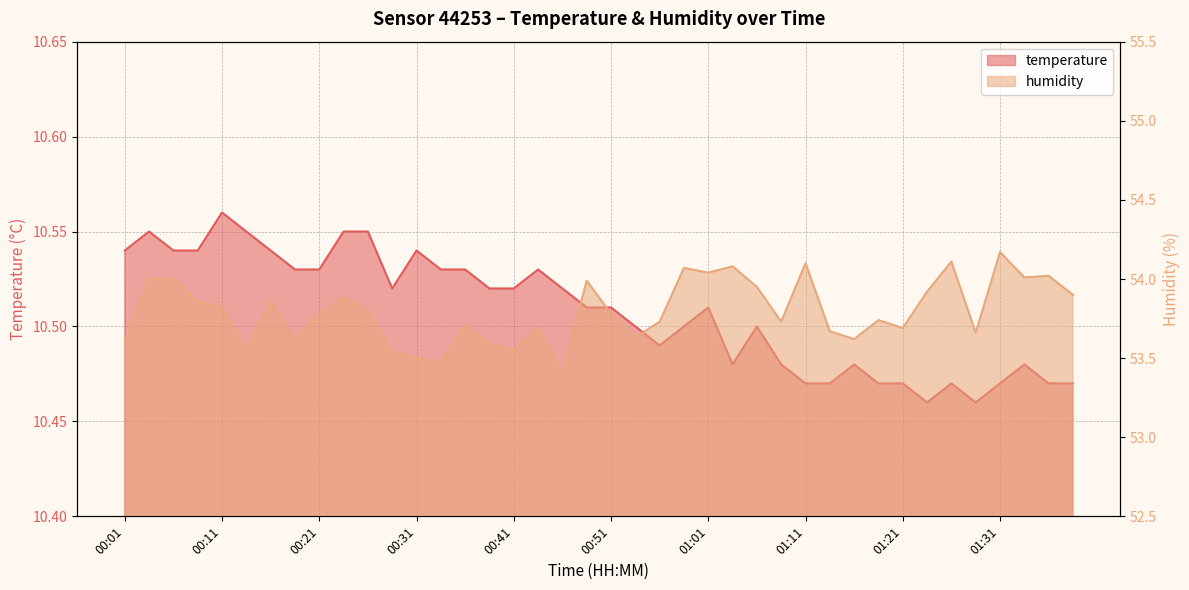

What position from the left is 01:26?

35